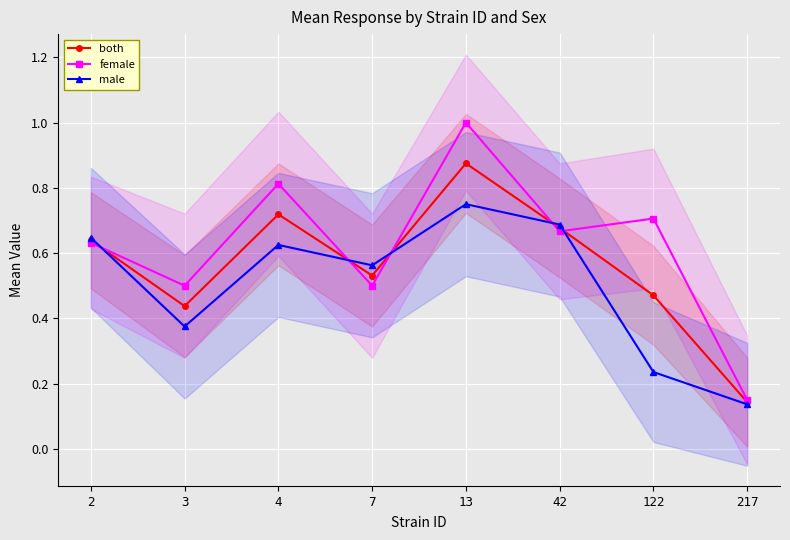

What is the smallest value displayed?

0.1